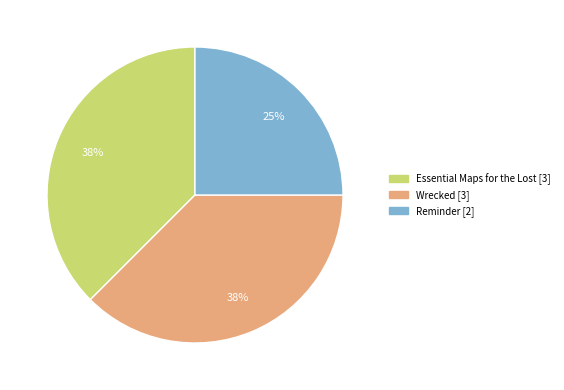

Is there a majority slice in this chart?

No